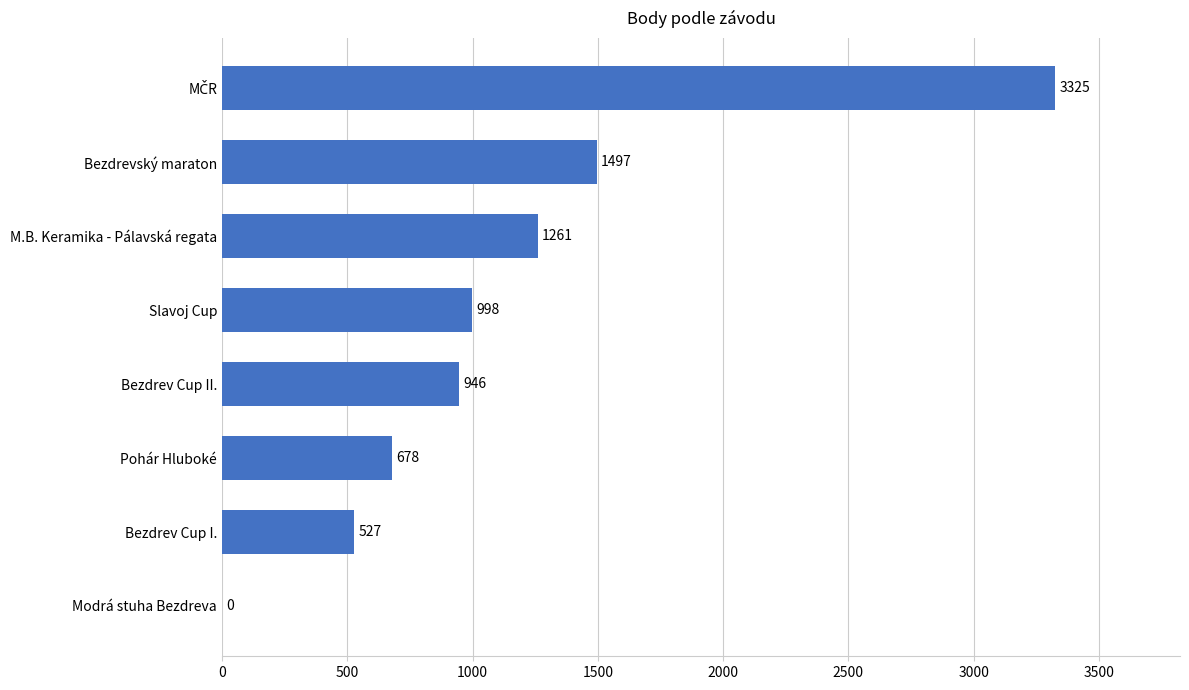

Count the number of categories in the chart.

8